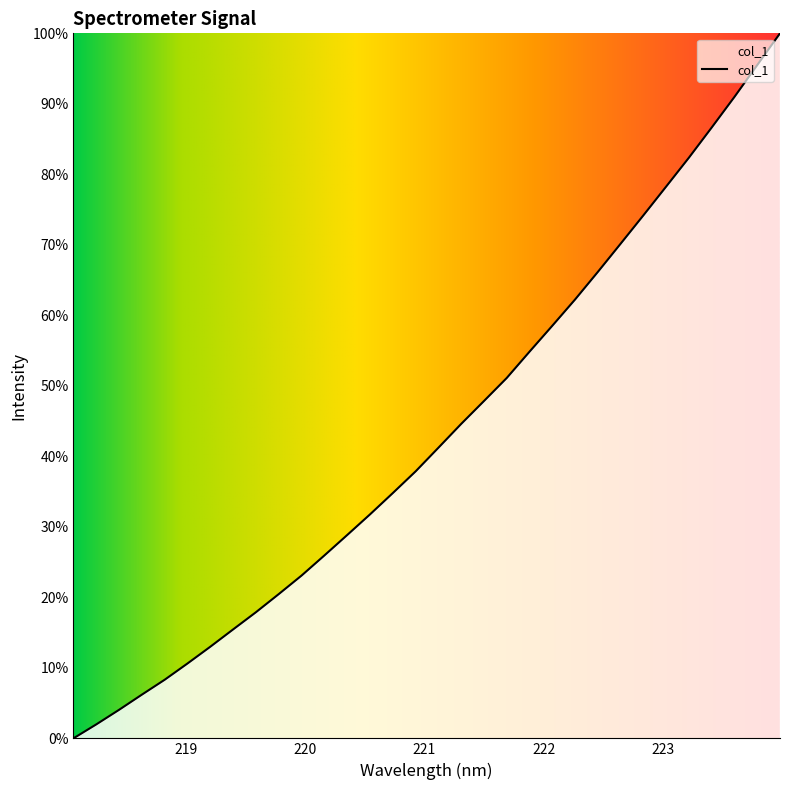

Does the chart display data point markers on the line(s)?

No